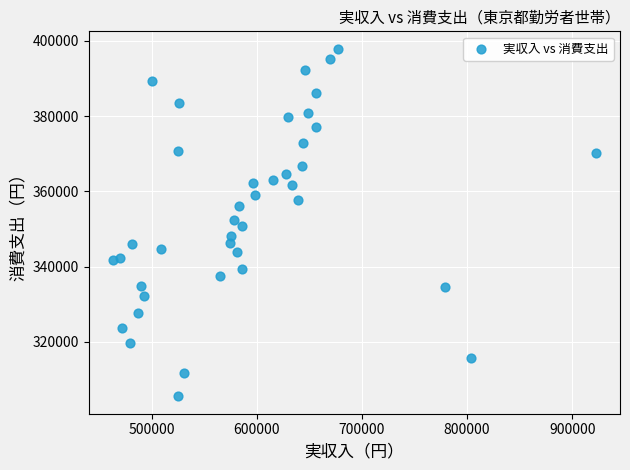

What is the range of Y values (max minus min)?

92359